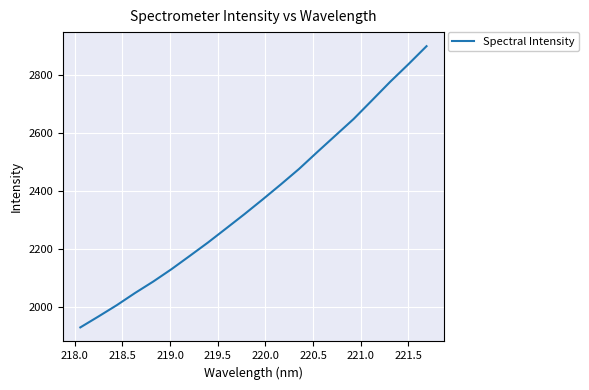

What is the minimum value shown in the chart?

1927.8